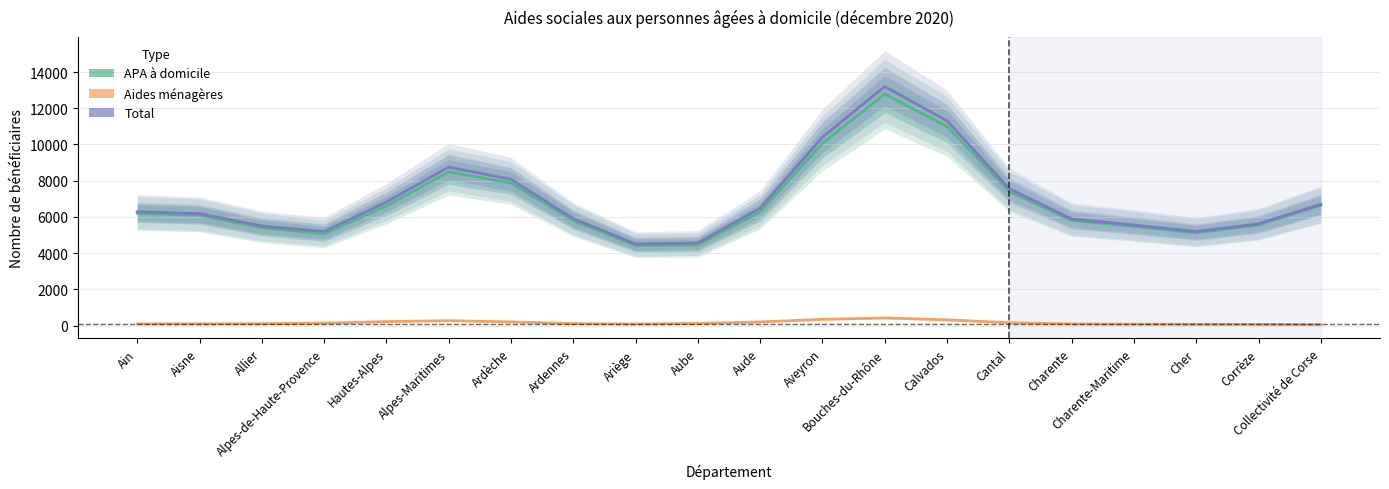

Which series has the largest total across all categories?

Total